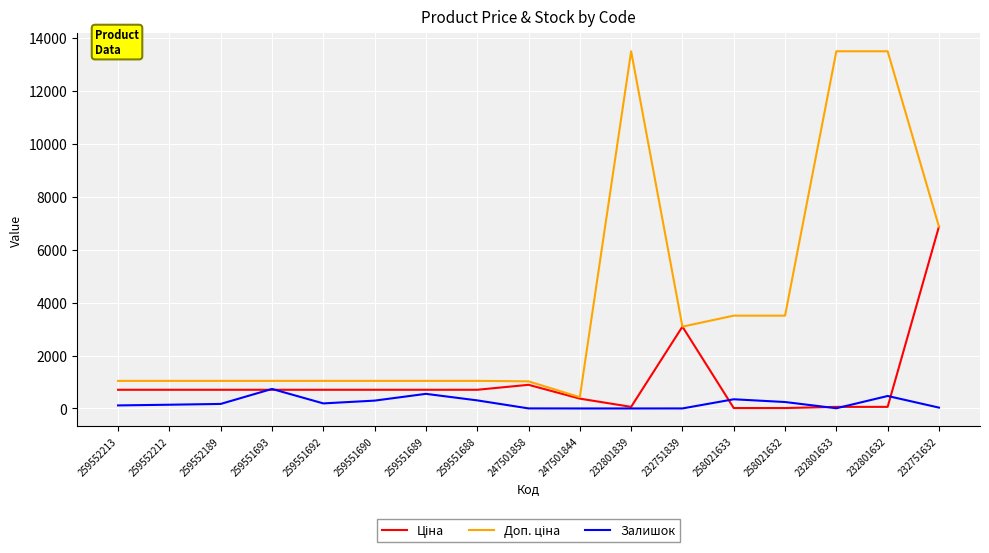

What is the total value across all series at 247501844?

797.3